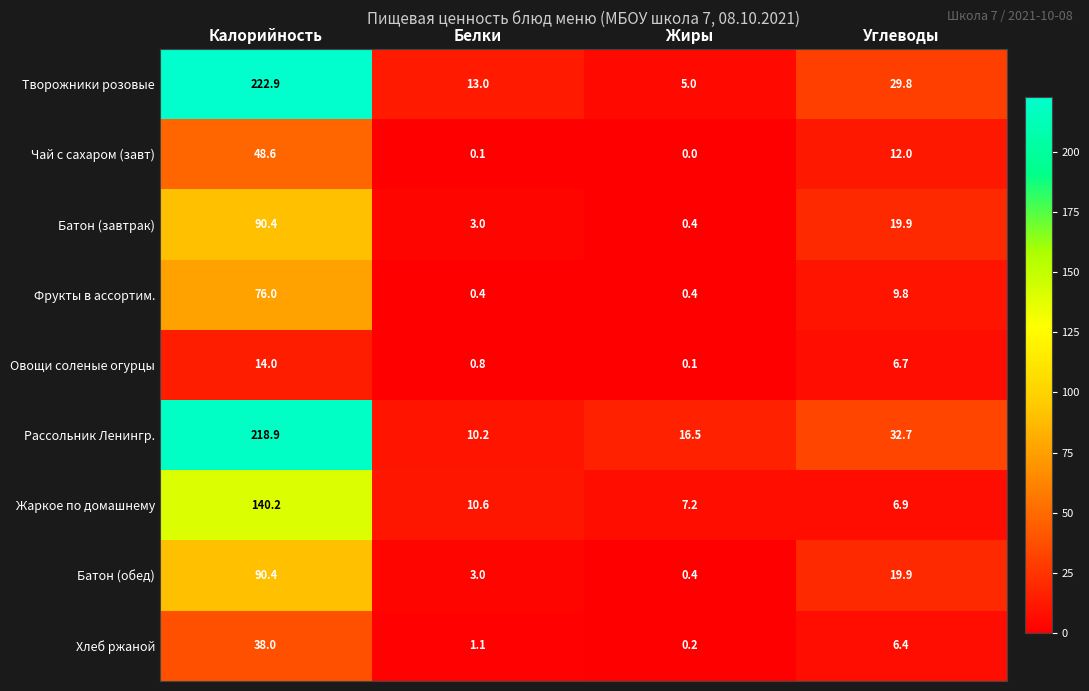

What is the sum of all Овощи соленые огурцы values?

21.6